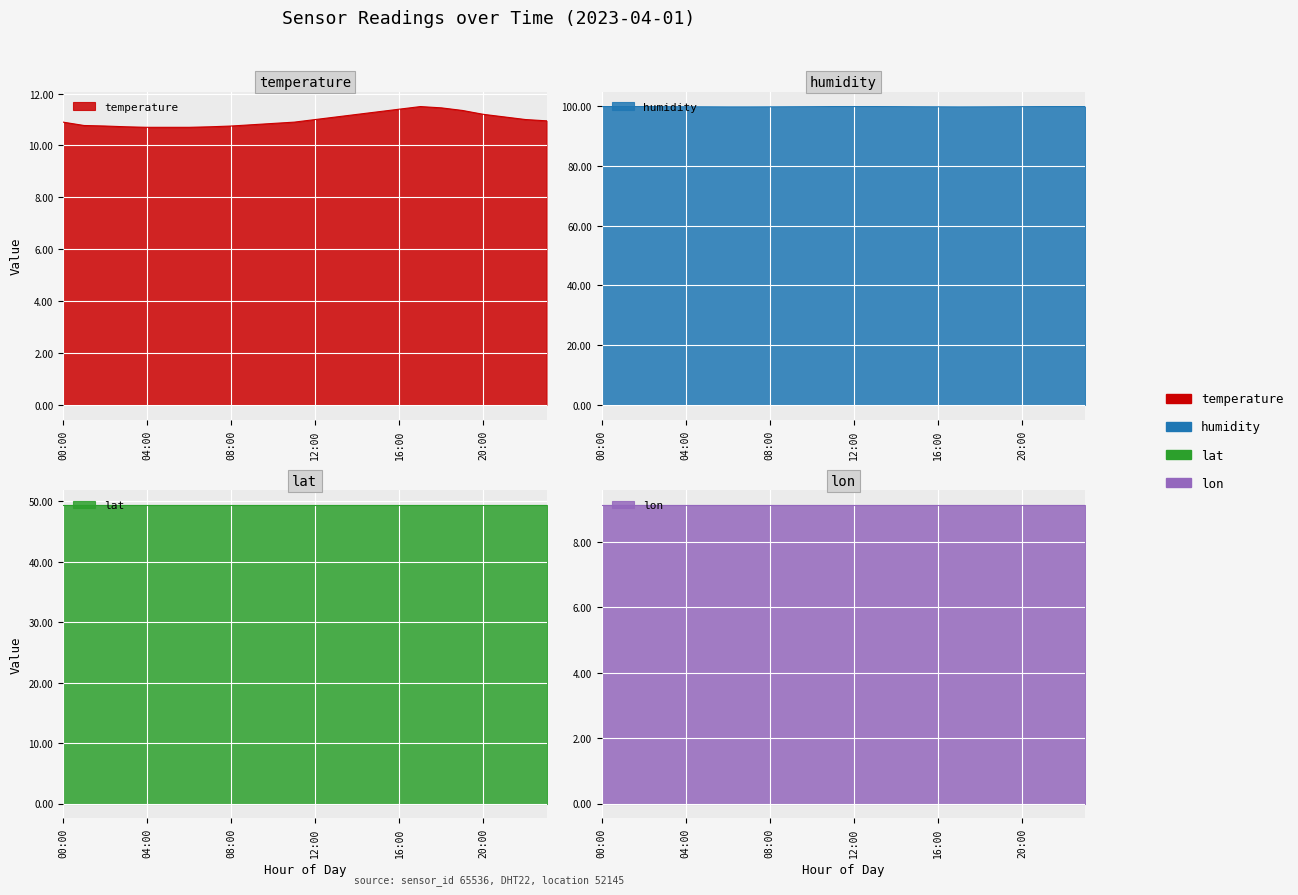

What is the difference between the temperature values at 19:00 and 08:00?

0.6